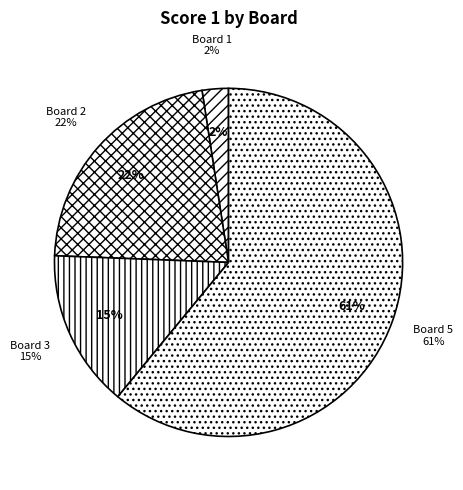

To the nearest percent, what percentage of the pie is Board 1?

2%